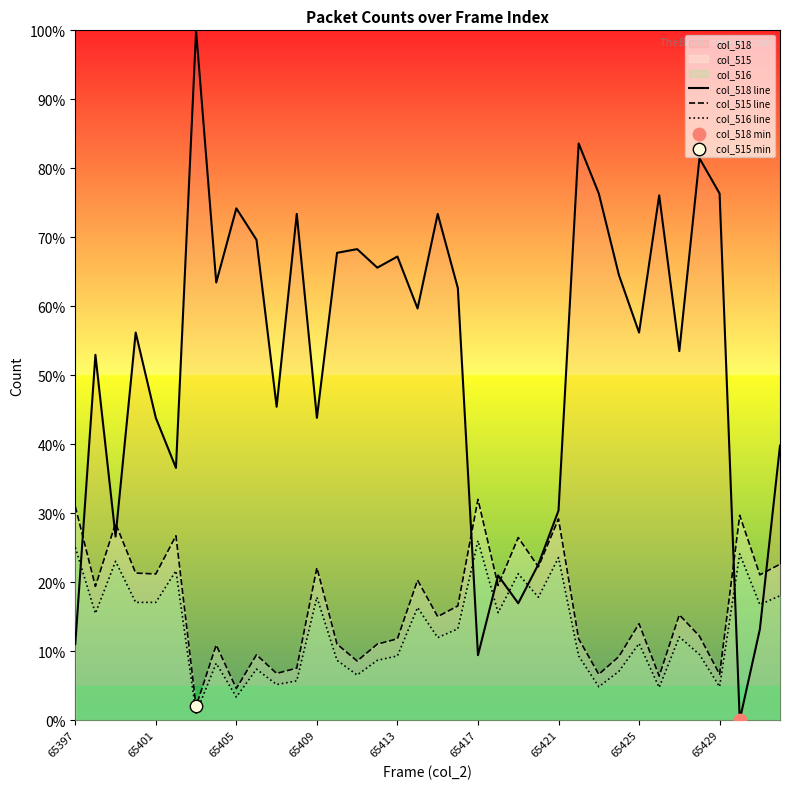

Which series has the largest total across all categories?

col_518 line